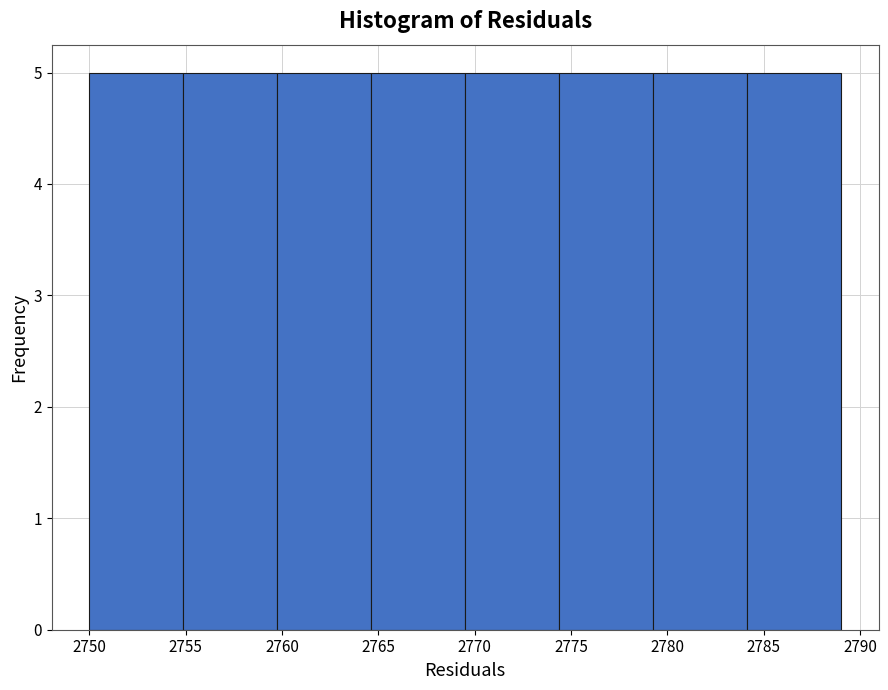

Reading left to right, list every bar in this chart as the range it spans on the x-axis followed by its height. Neither the bar edges nor the heights are printed on the chart, so give them approximately, as read against the axes.

2750.0 to 2755.0: 5
2755.0 to 2760.0: 5
2760.0 to 2764.5: 5
2764.5 to 2769.5: 5
2769.5 to 2774.5: 5
2774.5 to 2779.5: 5
2779.5 to 2784.0: 5
2784.0 to 2789.0: 5